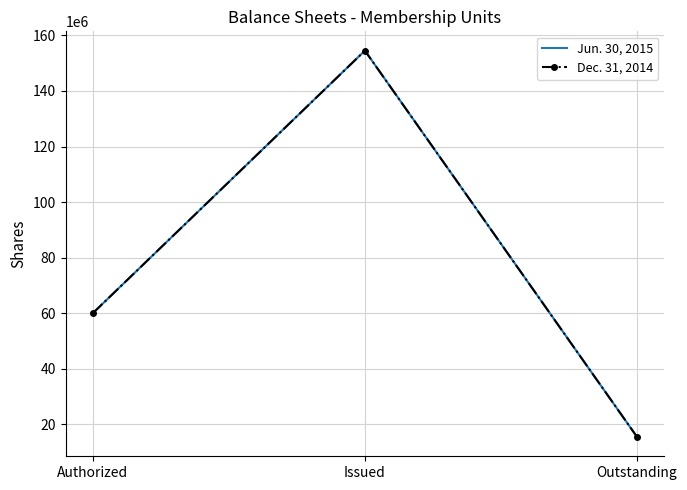

Which has a higher value, Outstanding or Issued?

Issued